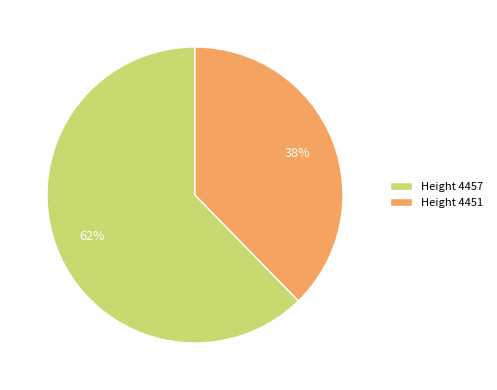

Which has a higher value, Height 4451 or Height 4457?

Height 4457